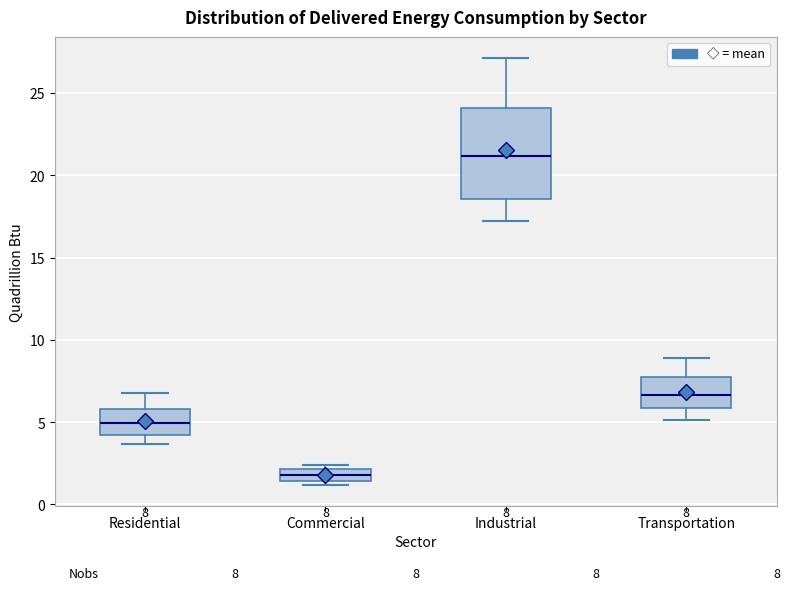

Comparing the boxes themselves (not the whiskers), which one is the tallest?

Industrial